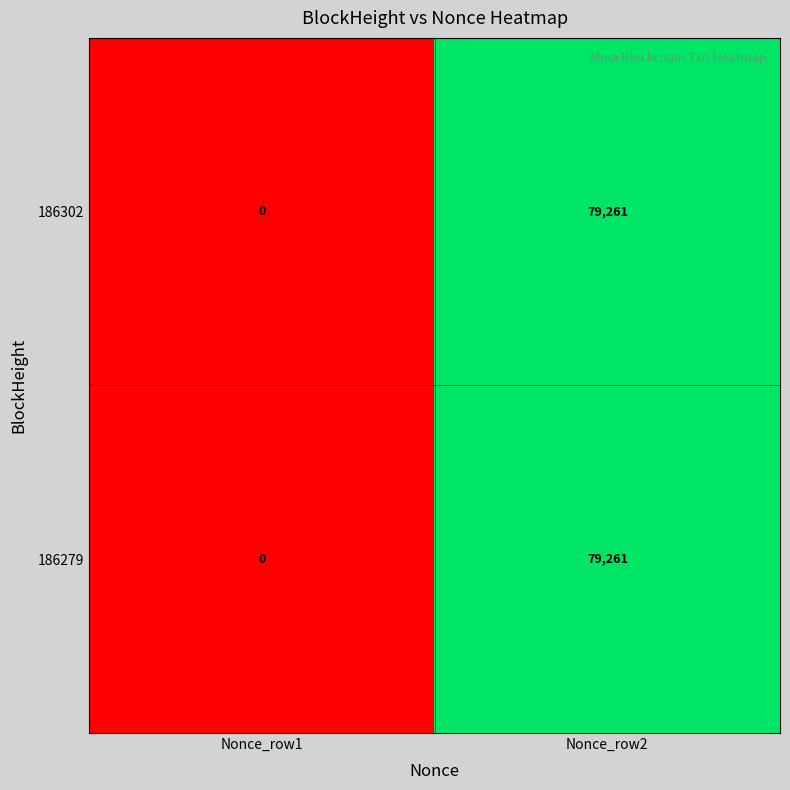

List the labels in order of 186302 value, smallest first.

Nonce_row1, Nonce_row2